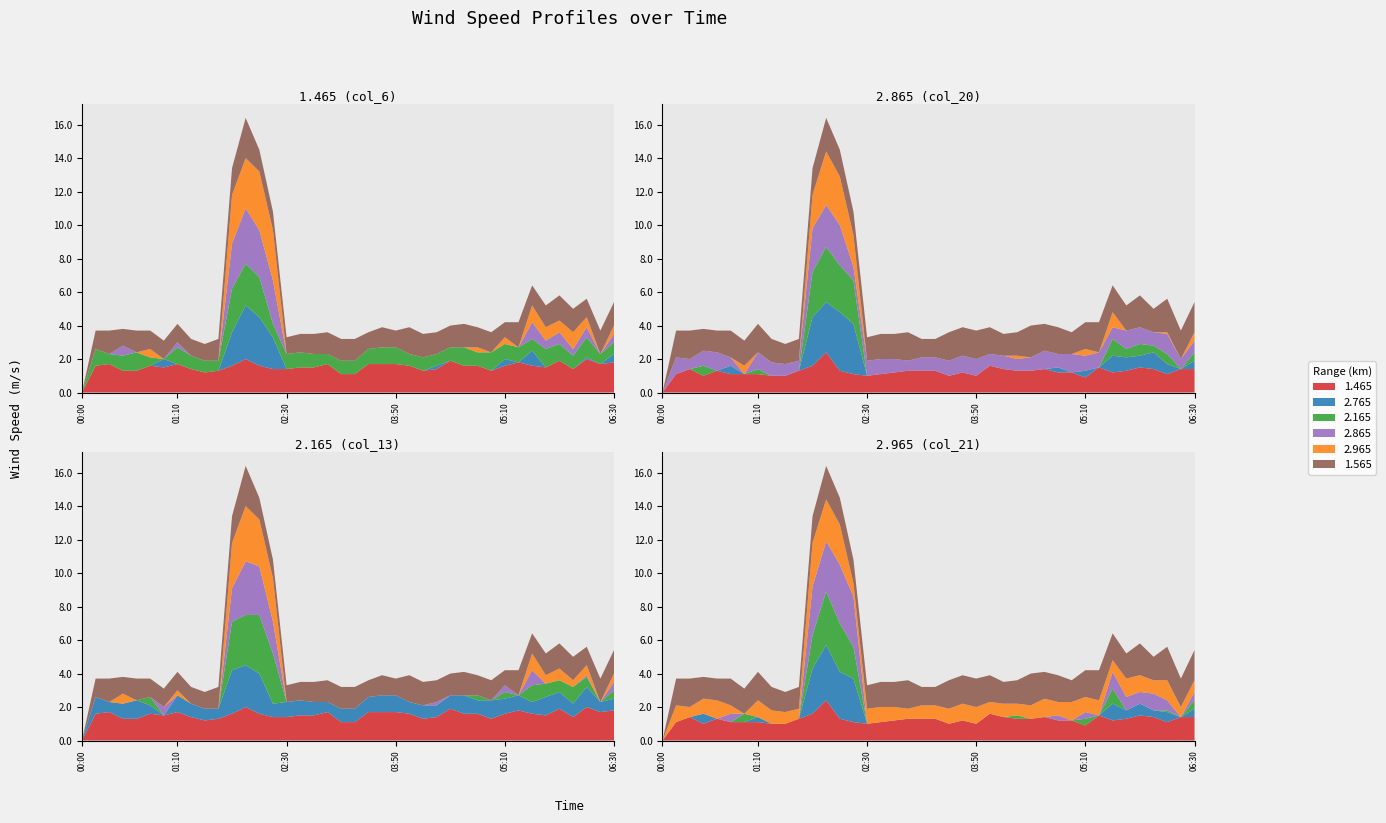

Reading right to left, what are all the values shown in this chart?

1.465: 1999/10/14 06:30=1.8	1999/10/14 06:20=1.7	1999/10/14 06:10=2.0	1999/10/14 06:00=1.4	1999/10/14 05:50=1.9	1999/10/14 05:40=1.5	1999/10/14 05:30=1.6	1999/10/14 05:20=1.8	1999/10/14 05:10=1.6	1999/10/14 05:00=1.3	1999/10/14 04:50=1.6	1999/10/14 04:40=1.6	1999/10/14 04:30=1.9	1999/10/14 04:20=1.4	1999/10/14 04:10=1.3	1999/10/14 04:00=1.6	1999/10/14 03:50=1.7	1999/10/14 03:40=1.7	1999/10/14 03:30=1.7	1999/10/14 03:20=1.1	1999/10/14 03:10=1.1	1999/10/14 03:00=1.7	1999/10/14 02:50=1.5	1999/10/14 02:40=1.5	1999/10/14 02:30=1.4	1999/10/14 02:20=1.4	1999/10/14 02:10=1.6	1999/10/14 02:00=2.0	1999/10/14 01:50=1.6	1999/10/14 01:40=1.3	1999/10/14 01:30=1.2	1999/10/14 01:20=1.4	1999/10/14 01:10=1.7	1999/10/14 01:00=1.5	1999/10/14 00:50=1.6	1999/10/14 00:40=1.3	1999/10/14 00:30=1.3	1999/10/14 00:20=1.7	1999/10/14 00:10=1.6	1999/10/14 00:00=0.0
2.765: 1999/10/14 06:30=0.5	1999/10/14 06:20=0.0	1999/10/14 06:10=0.1	1999/10/14 06:00=0.0	1999/10/14 05:50=0.0	1999/10/14 05:40=0.0	1999/10/14 05:30=0.9	1999/10/14 05:20=0.0	1999/10/14 05:10=0.4	1999/10/14 05:00=0.0	1999/10/14 04:50=0.0	1999/10/14 04:40=0.0	1999/10/14 04:30=0.0	1999/10/14 04:20=0.2	1999/10/14 04:10=0.0	1999/10/14 04:00=0.0	1999/10/14 03:50=0.0	1999/10/14 03:40=0.0	1999/10/14 03:30=0.0	1999/10/14 03:20=0.0	1999/10/14 03:10=0.0	1999/10/14 03:00=0.0	1999/10/14 02:50=0.0	1999/10/14 02:40=0.0	1999/10/14 02:30=0.0	1999/10/14 02:20=1.9	1999/10/14 02:10=2.9	1999/10/14 02:00=3.2	1999/10/14 01:50=2.0	1999/10/14 01:40=0.0	1999/10/14 01:30=0.0	1999/10/14 01:20=0.0	1999/10/14 01:10=0.0	1999/10/14 01:00=0.5	1999/10/14 00:50=0.0	1999/10/14 00:40=0.0	1999/10/14 00:30=0.0	1999/10/14 00:20=0.0	1999/10/14 00:10=0.0	1999/10/14 00:00=0.0
2.165: 1999/10/14 06:30=0.7	1999/10/14 06:20=0.6	1999/10/14 06:10=1.2	1999/10/14 06:00=0.8	1999/10/14 05:50=1.0	1999/10/14 05:40=1.1	1999/10/14 05:30=0.7	1999/10/14 05:20=0.9	1999/10/14 05:10=0.9	1999/10/14 05:00=1.1	1999/10/14 04:50=0.8	1999/10/14 04:40=1.1	1999/10/14 04:30=0.8	1999/10/14 04:20=0.7	1999/10/14 04:10=0.8	1999/10/14 04:00=0.7	1999/10/14 03:50=1.0	1999/10/14 03:40=1.0	1999/10/14 03:30=0.9	1999/10/14 03:20=0.8	1999/10/14 03:10=0.8	1999/10/14 03:00=0.6	1999/10/14 02:50=0.8	1999/10/14 02:40=0.9	1999/10/14 02:30=0.9	1999/10/14 02:20=0.8	1999/10/14 02:10=2.4	1999/10/14 02:00=2.5	1999/10/14 01:50=2.6	1999/10/14 01:40=0.6	1999/10/14 01:30=0.7	1999/10/14 01:20=0.8	1999/10/14 01:10=1.0	1999/10/14 01:00=0.0	1999/10/14 00:50=0.5	1999/10/14 00:40=1.1	1999/10/14 00:30=0.9	1999/10/14 00:20=0.6	1999/10/14 00:10=1.0	1999/10/14 00:00=0.0
2.865: 1999/10/14 06:30=0.5	1999/10/14 06:20=0.0	1999/10/14 06:10=0.6	1999/10/14 06:00=0.4	1999/10/14 05:50=0.7	1999/10/14 05:40=0.5	1999/10/14 05:30=1.0	1999/10/14 05:20=0.0	1999/10/14 05:10=0.0	1999/10/14 05:00=0.0	1999/10/14 04:50=0.0	1999/10/14 04:40=0.0	1999/10/14 04:30=0.0	1999/10/14 04:20=0.0	1999/10/14 04:10=0.0	1999/10/14 04:00=0.0	1999/10/14 03:50=0.0	1999/10/14 03:40=0.0	1999/10/14 03:30=0.0	1999/10/14 03:20=0.0	1999/10/14 03:10=0.0	1999/10/14 03:00=0.0	1999/10/14 02:50=0.0	1999/10/14 02:40=0.0	1999/10/14 02:30=0.0	1999/10/14 02:20=2.6	1999/10/14 02:10=2.8	1999/10/14 02:00=3.3	1999/10/14 01:50=2.7	1999/10/14 01:40=0.0	1999/10/14 01:30=0.0	1999/10/14 01:20=0.0	1999/10/14 01:10=0.3	1999/10/14 01:00=0.0	1999/10/14 00:50=0.0	1999/10/14 00:40=0.0	1999/10/14 00:30=0.6	1999/10/14 00:20=0.0	1999/10/14 00:10=0.0	1999/10/14 00:00=0.0
2.965: 1999/10/14 06:30=0.5	1999/10/14 06:20=0.0	1999/10/14 06:10=0.6	1999/10/14 06:00=1.0	1999/10/14 05:50=0.7	1999/10/14 05:40=0.8	1999/10/14 05:30=1.0	1999/10/14 05:20=0.0	1999/10/14 05:10=0.4	1999/10/14 05:00=0.0	1999/10/14 04:50=0.3	1999/10/14 04:40=0.0	1999/10/14 04:30=0.0	1999/10/14 04:20=0.0	1999/10/14 04:10=0.0	1999/10/14 04:00=0.0	1999/10/14 03:50=0.0	1999/10/14 03:40=0.0	1999/10/14 03:30=0.0	1999/10/14 03:20=0.0	1999/10/14 03:10=0.0	1999/10/14 03:00=0.0	1999/10/14 02:50=0.0	1999/10/14 02:40=0.0	1999/10/14 02:30=0.0	1999/10/14 02:20=3.0	1999/10/14 02:10=3.5	1999/10/14 02:00=3.0	1999/10/14 01:50=2.9	1999/10/14 01:40=0.0	1999/10/14 01:30=0.0	1999/10/14 01:20=0.0	1999/10/14 01:10=0.0	1999/10/14 01:00=0.0	1999/10/14 00:50=0.5	1999/10/14 00:40=0.0	1999/10/14 00:30=0.0	1999/10/14 00:20=0.0	1999/10/14 00:10=0.0	1999/10/14 00:00=0.0
1.565: 1999/10/14 06:30=1.4	1999/10/14 06:20=1.4	1999/10/14 06:10=1.1	1999/10/14 06:00=1.4	1999/10/14 05:50=1.5	1999/10/14 05:40=1.3	1999/10/14 05:30=1.2	1999/10/14 05:20=1.5	1999/10/14 05:10=0.9	1999/10/14 05:00=1.2	1999/10/14 04:50=1.2	1999/10/14 04:40=1.4	1999/10/14 04:30=1.3	1999/10/14 04:20=1.3	1999/10/14 04:10=1.4	1999/10/14 04:00=1.6	1999/10/14 03:50=1.0	1999/10/14 03:40=1.2	1999/10/14 03:30=1.0	1999/10/14 03:20=1.3	1999/10/14 03:10=1.3	1999/10/14 03:00=1.3	1999/10/14 02:50=1.2	1999/10/14 02:40=1.1	1999/10/14 02:30=1.0	1999/10/14 02:20=1.1	1999/10/14 02:10=1.3	1999/10/14 02:00=2.4	1999/10/14 01:50=1.6	1999/10/14 01:40=1.3	1999/10/14 01:30=1.0	1999/10/14 01:20=1.0	1999/10/14 01:10=1.1	1999/10/14 01:00=1.1	1999/10/14 00:50=1.1	1999/10/14 00:40=1.3	1999/10/14 00:30=1.0	1999/10/14 00:20=1.4	1999/10/14 00:10=1.1	1999/10/14 00:00=0.0